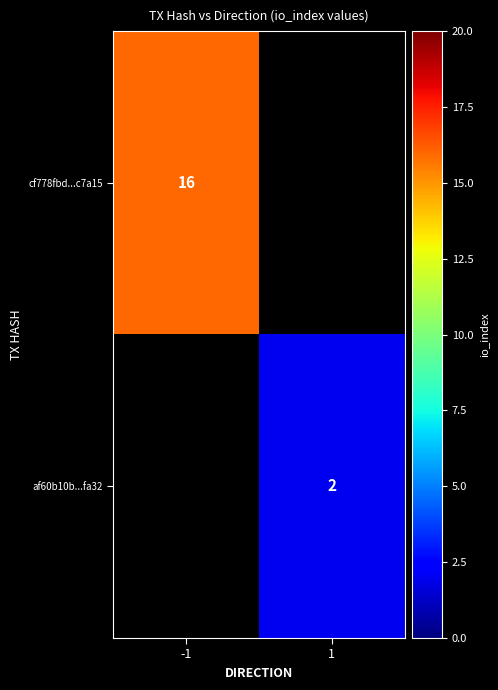

True or false: af60b10b...fa32 has a value of 4 at 1.

False